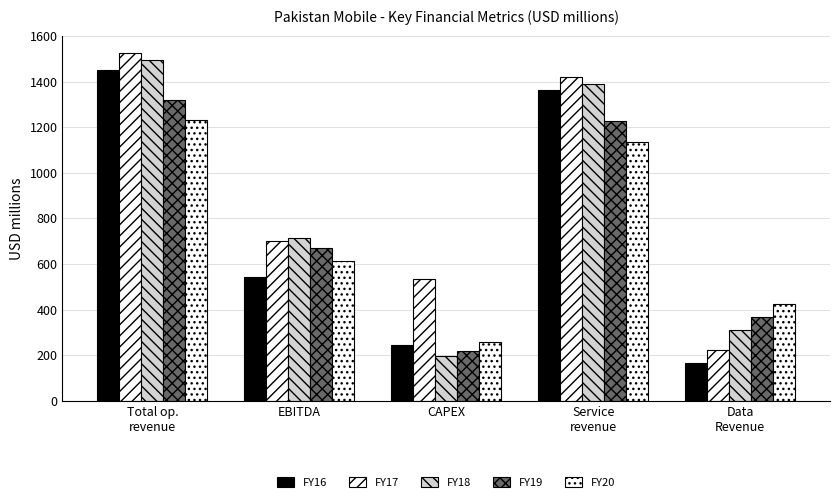

True or false: FY17 has a value of 1418.0 at Service
revenue.

True